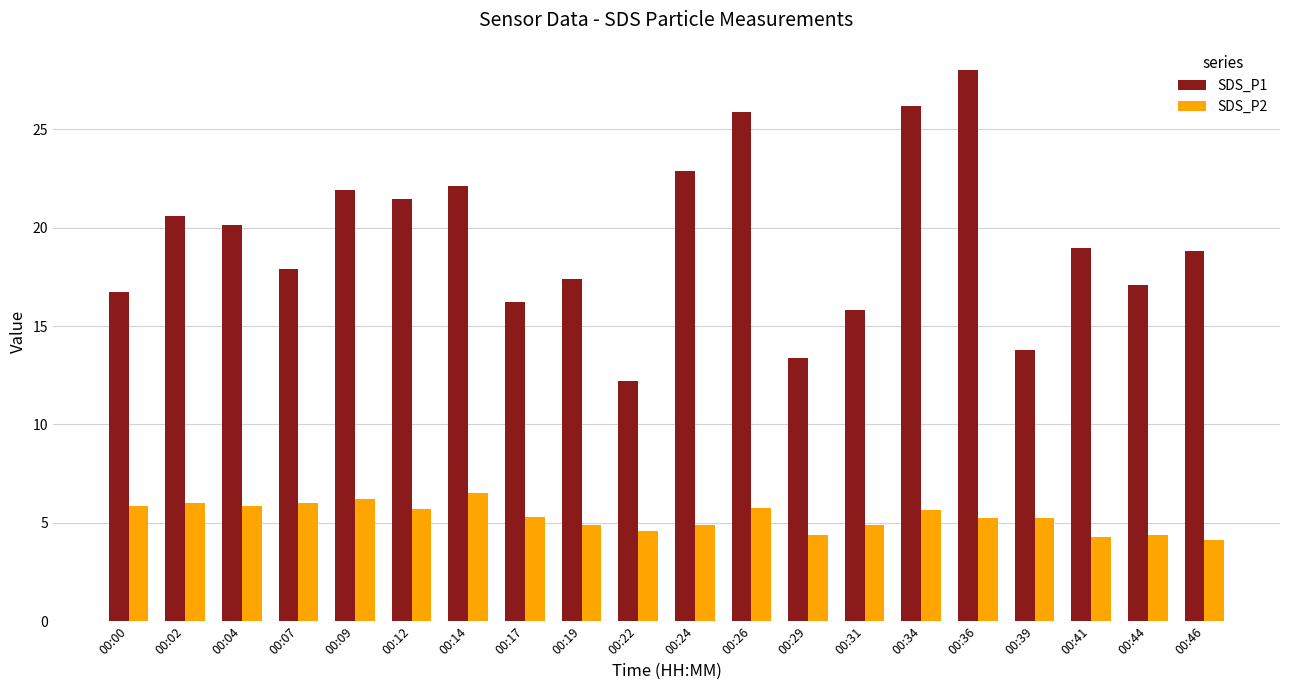

Which label corresponds to the largest value in the chart?

00:36